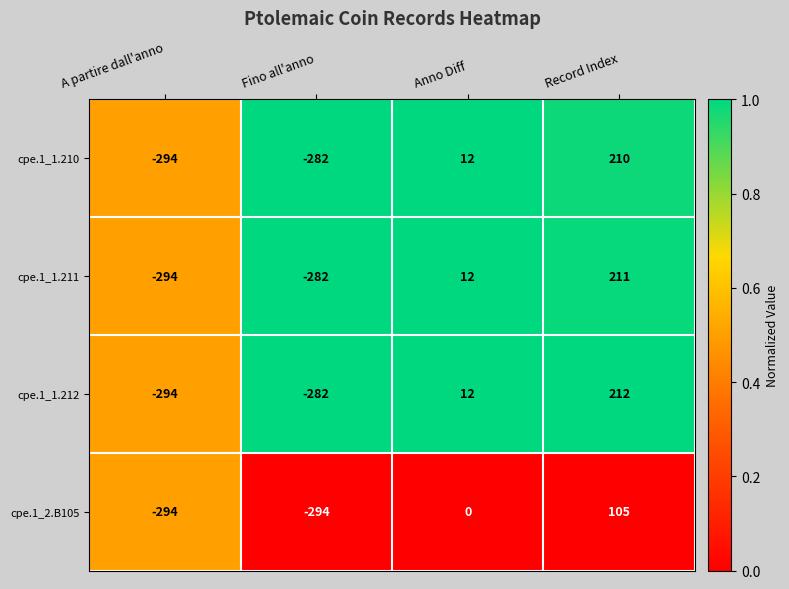

Which category has the highest value in the cpe.1_1.210 series?

Record Index